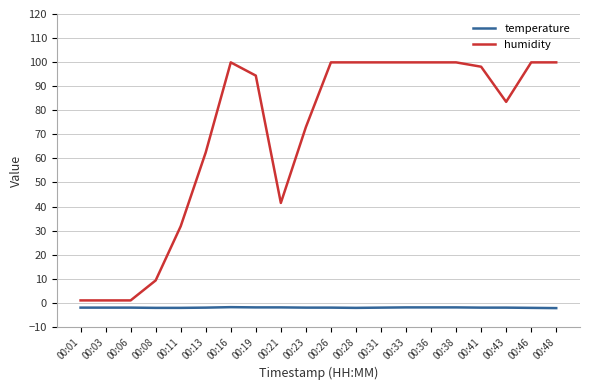

Is this an area chart (filled region under the line)?

No